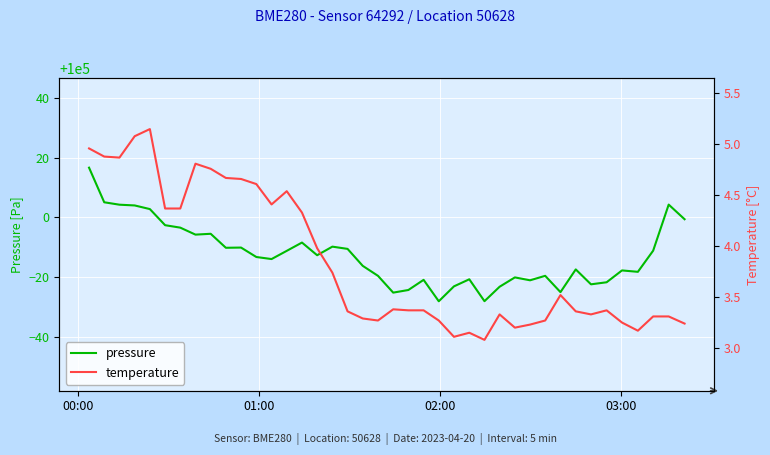

What is the value of the pressure point at the 17th from the left?

99990.2